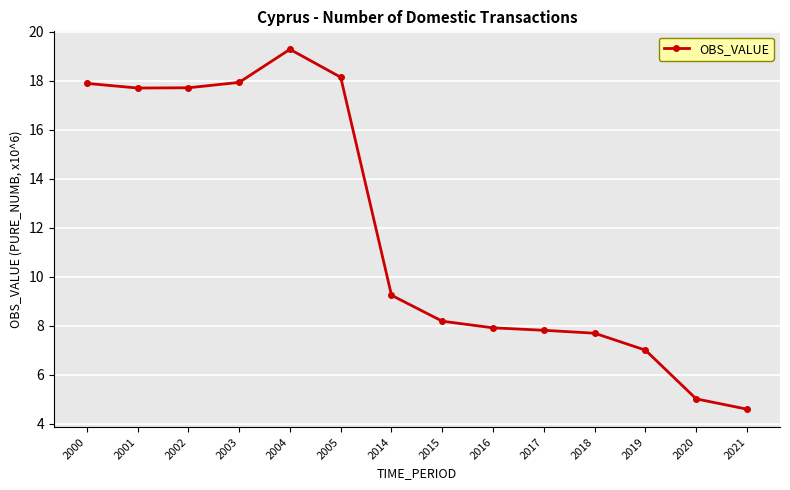

How many series are shown in this chart?

1